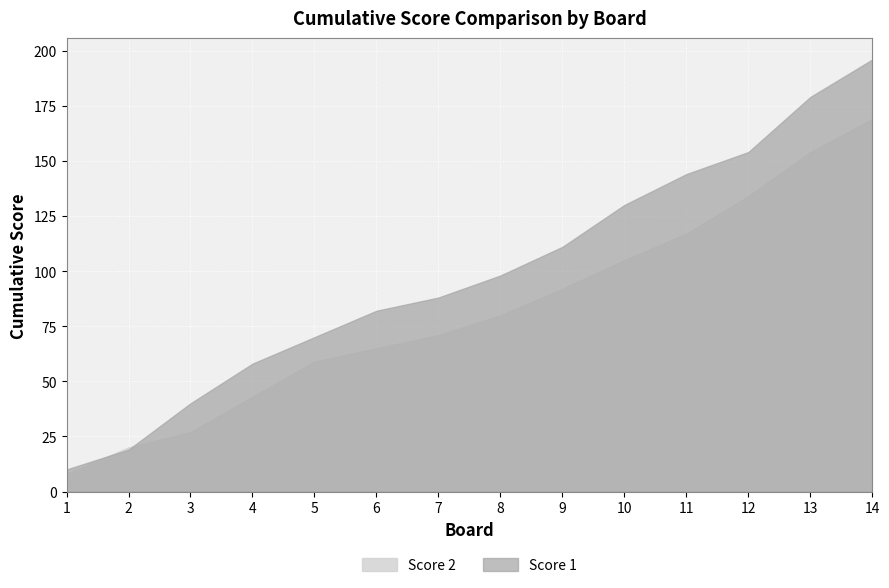

In Score 1, how many points are lower than both neighbors (excluding endpoints)?

0